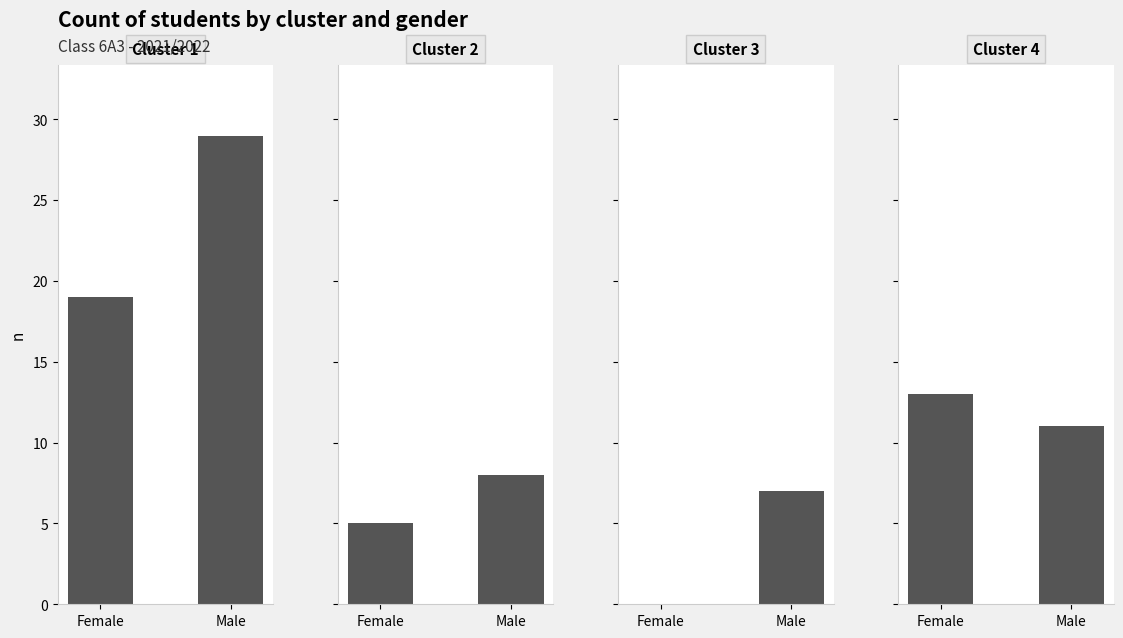

What is the difference between the Cluster 4 values at Male and Female?

2